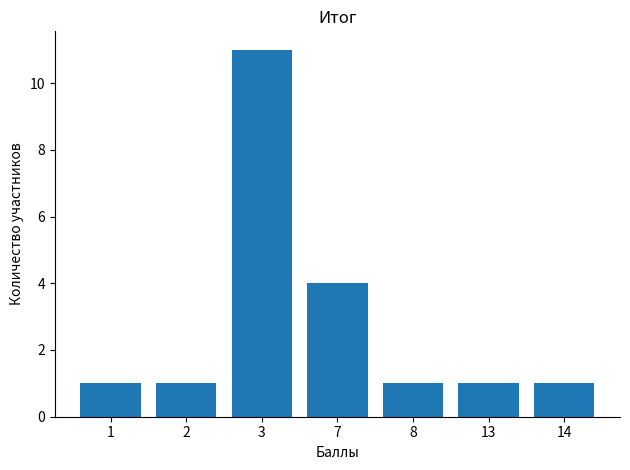

At which label is the value closest to 6?

7